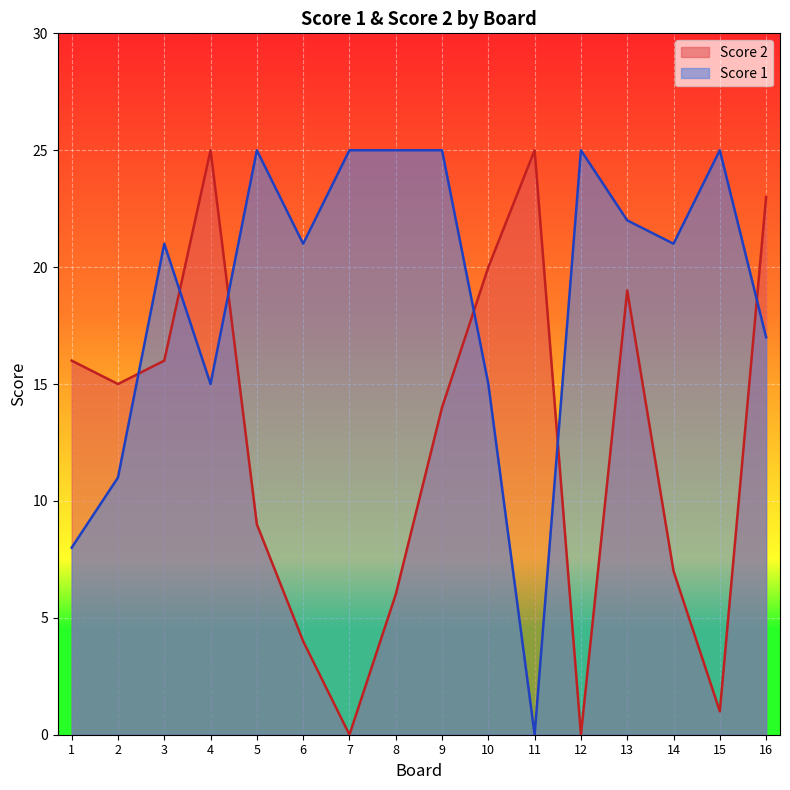

Reading right to left, what are all the values shown in this chart?

Score 2: 16=23	15=1	14=7	13=19	12=0	11=25	10=20	9=14	8=6	7=0	6=4	5=9	4=25	3=16	2=15	1=16
Score 1: 16=17	15=25	14=21	13=22	12=25	11=0	10=15	9=25	8=25	7=25	6=21	5=25	4=15	3=21	2=11	1=8